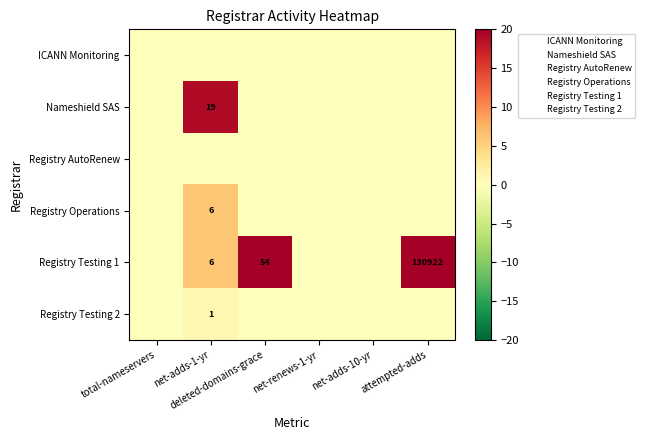

At how many categories does at least one series exceed 10?

3